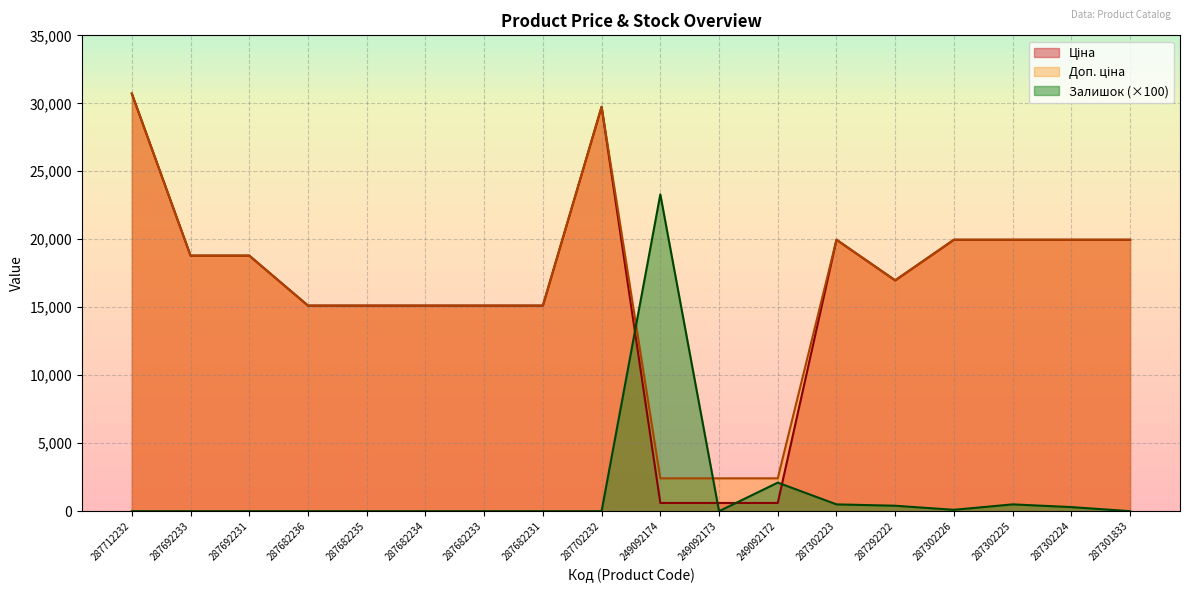

What is the value of the Доп. ціна point at the 4th from the left?

15120.0